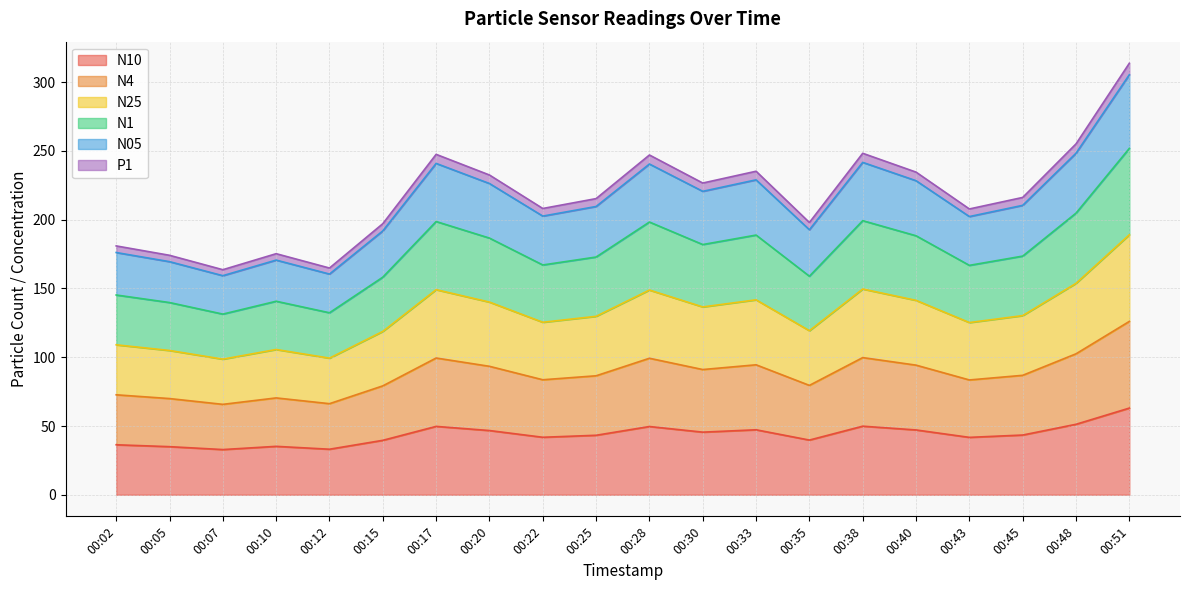

What are all the series names shown in the legend?

N10, N4, N25, N1, N05, P1